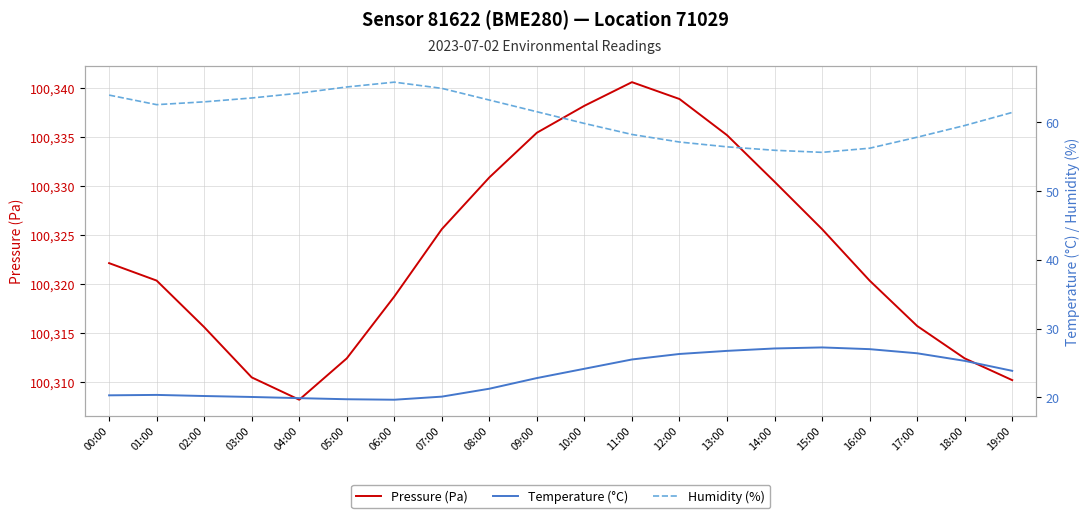

What is the value of the Temperature (°C) point at the 4th from the left?

20.1